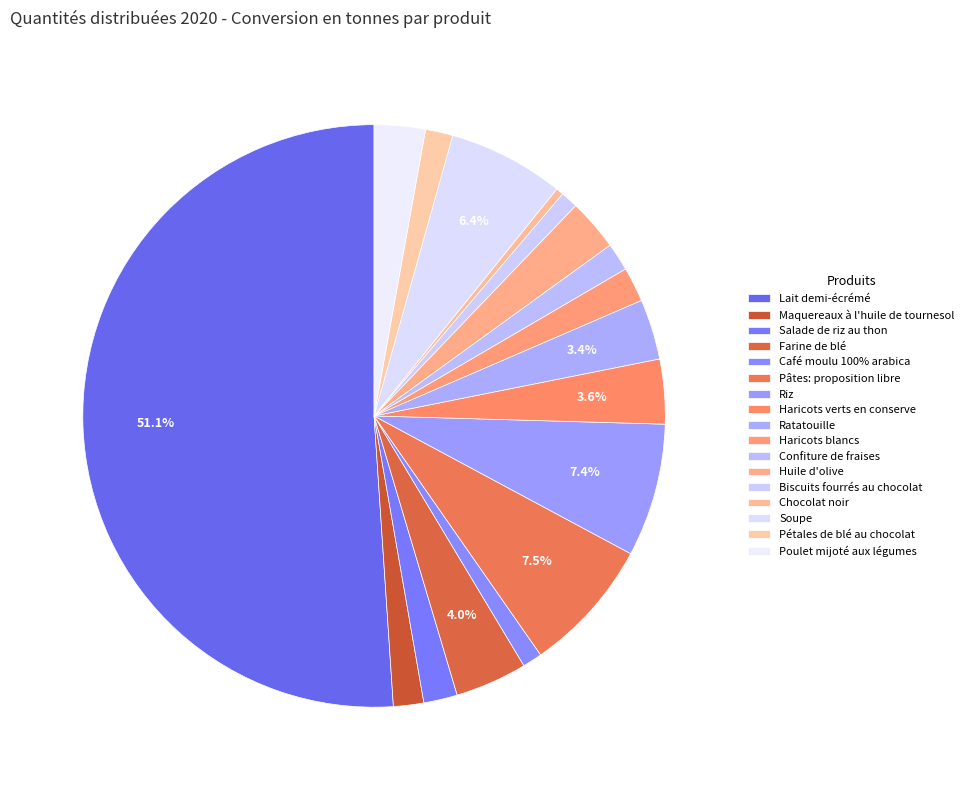

To the nearest percent, what is the combined percentage of Haricots verts en conserve and Chocolat noir?

4%